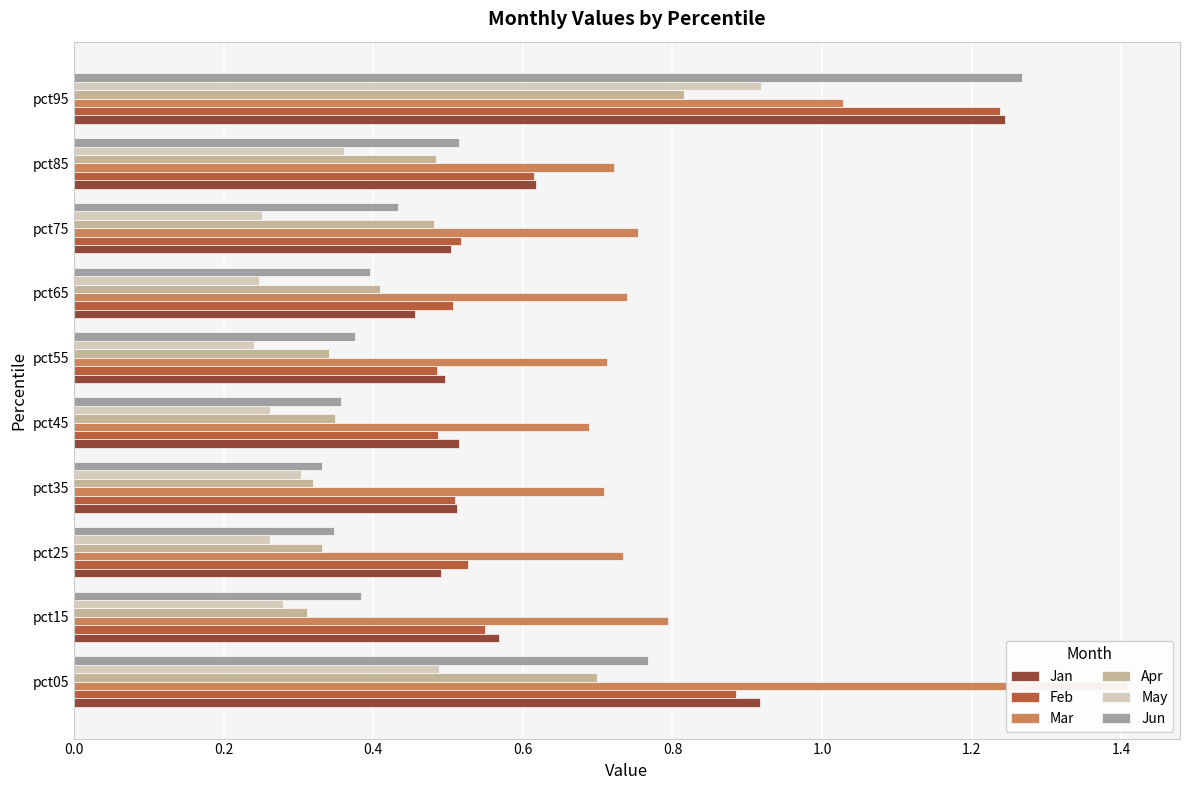

What is the difference between the maximum and minimum values in the Feb series?

0.8